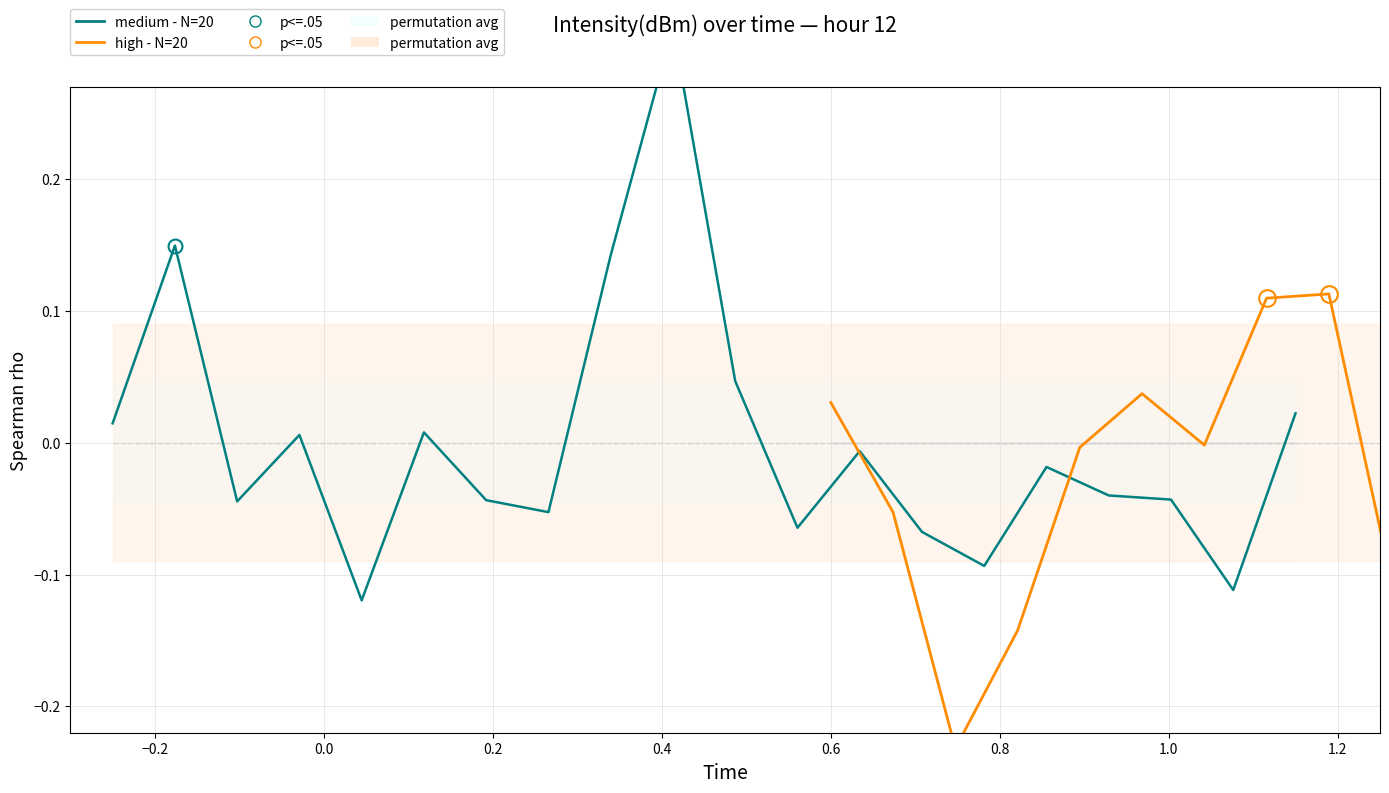

True or false: medium - N=20 has more than 2 interior local peaks.

True